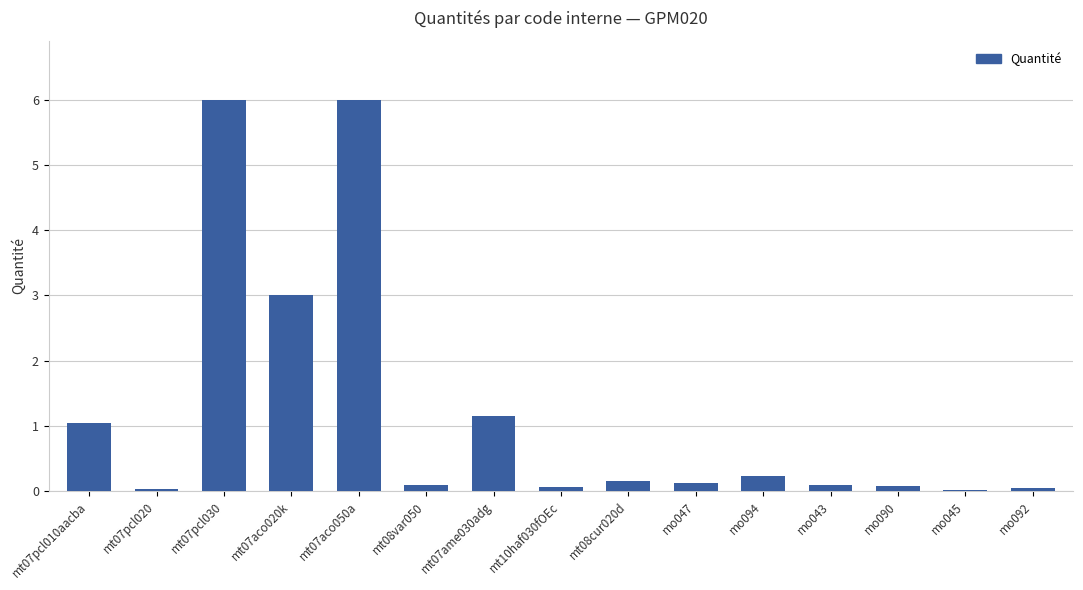

What is the sum of all values?

18.1